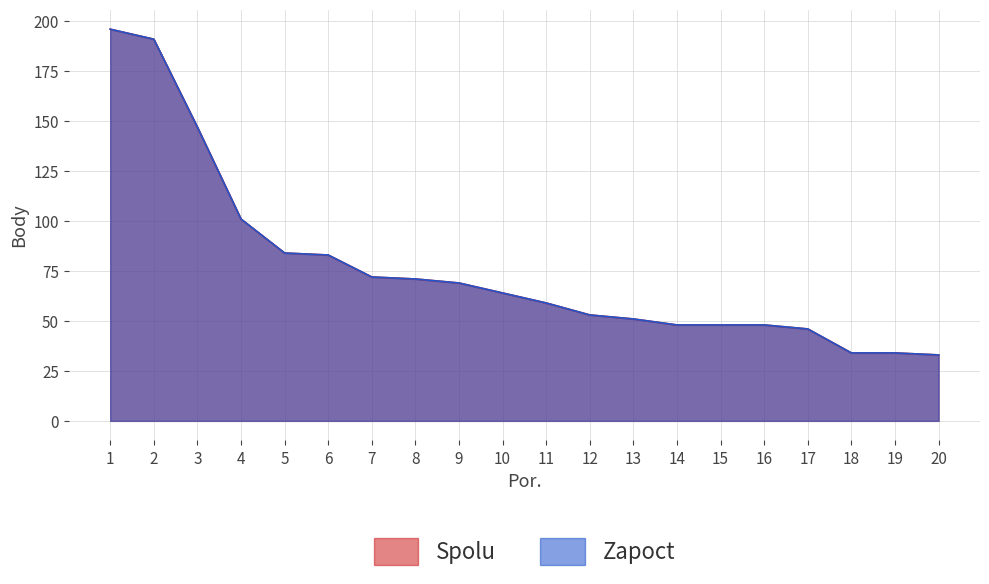

True or false: Zapoct and Spolu cross at least once.

False